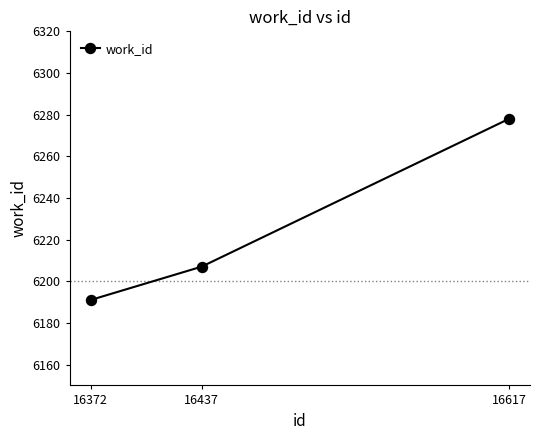

What is the value of the 2nd point from the left?

6207